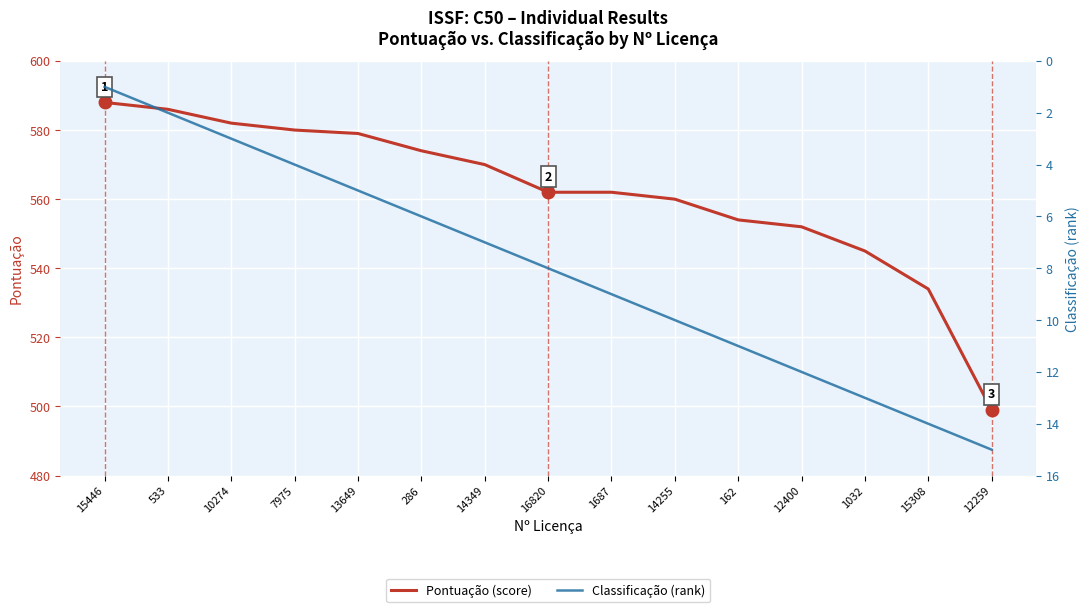

Is it true that Classificação (rank) equals 15 at 12259?

True